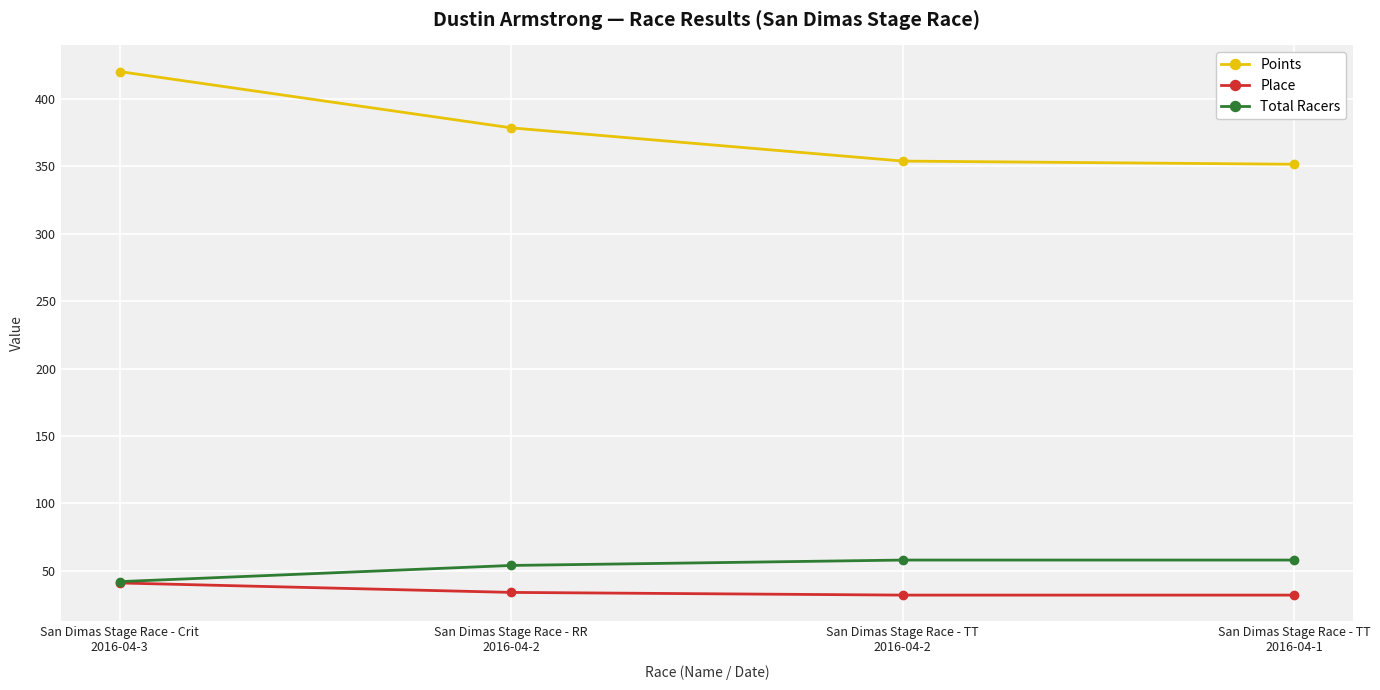

At how many categories does at least one series exceed 197?

4